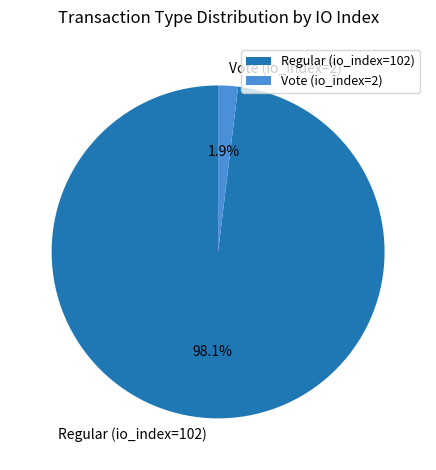

Which slice is the largest?

Regular (io_index=102)